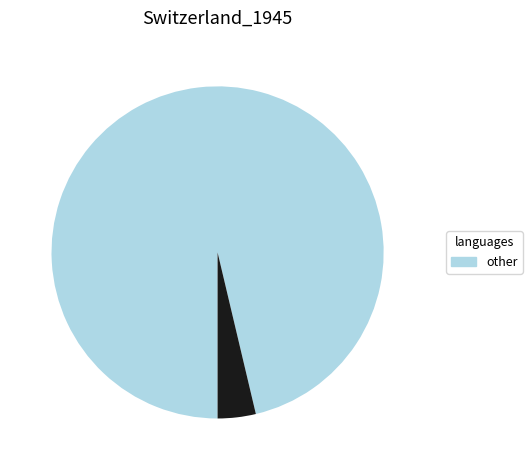

Is there a majority slice in this chart?

Yes